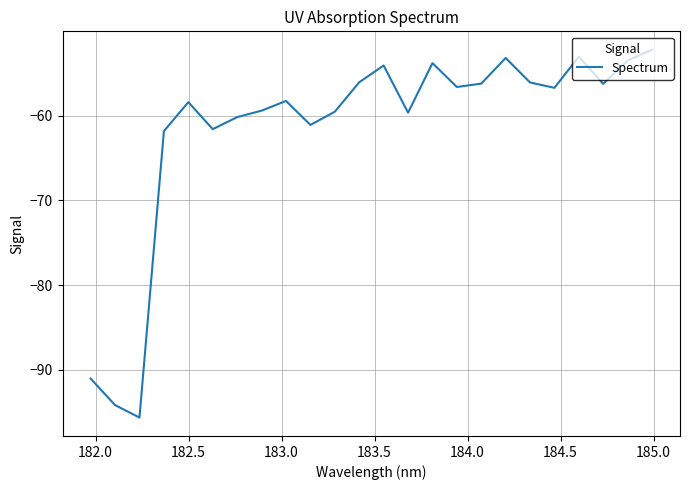

How many lines are shown in the chart?

1